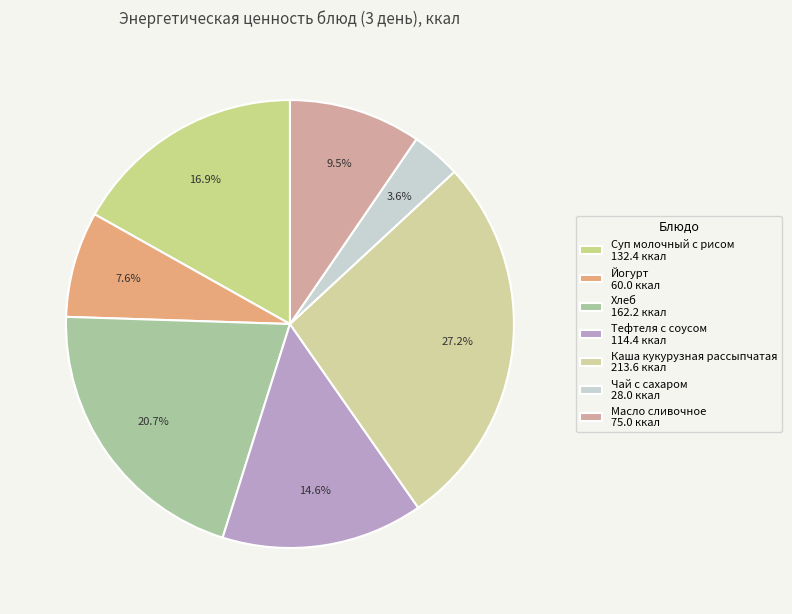

True or false: Хлеб accounts for 21% of the total.

True